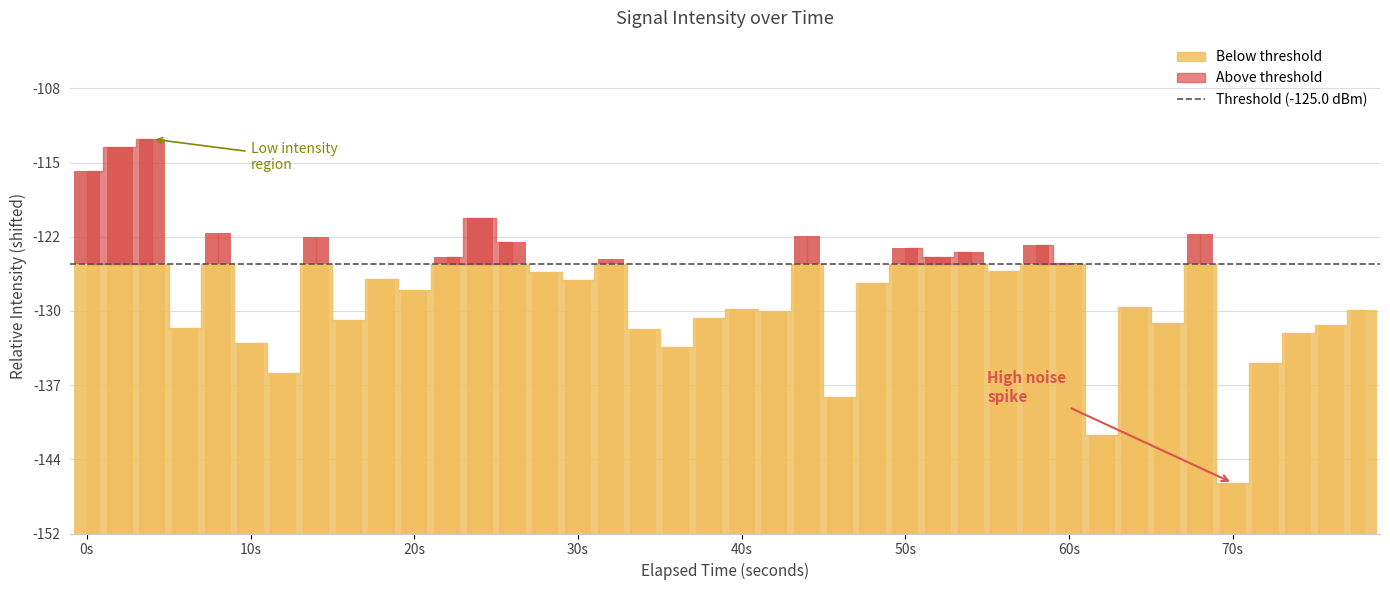

Which has a higher value, 10 or 27?

27